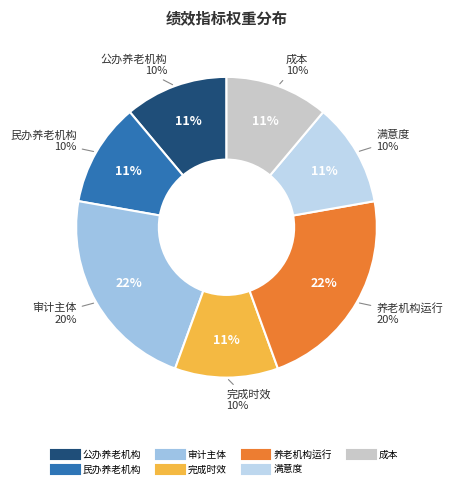

What is the total percentage of 养老机构运行 and 公办养老机构?

33.3%